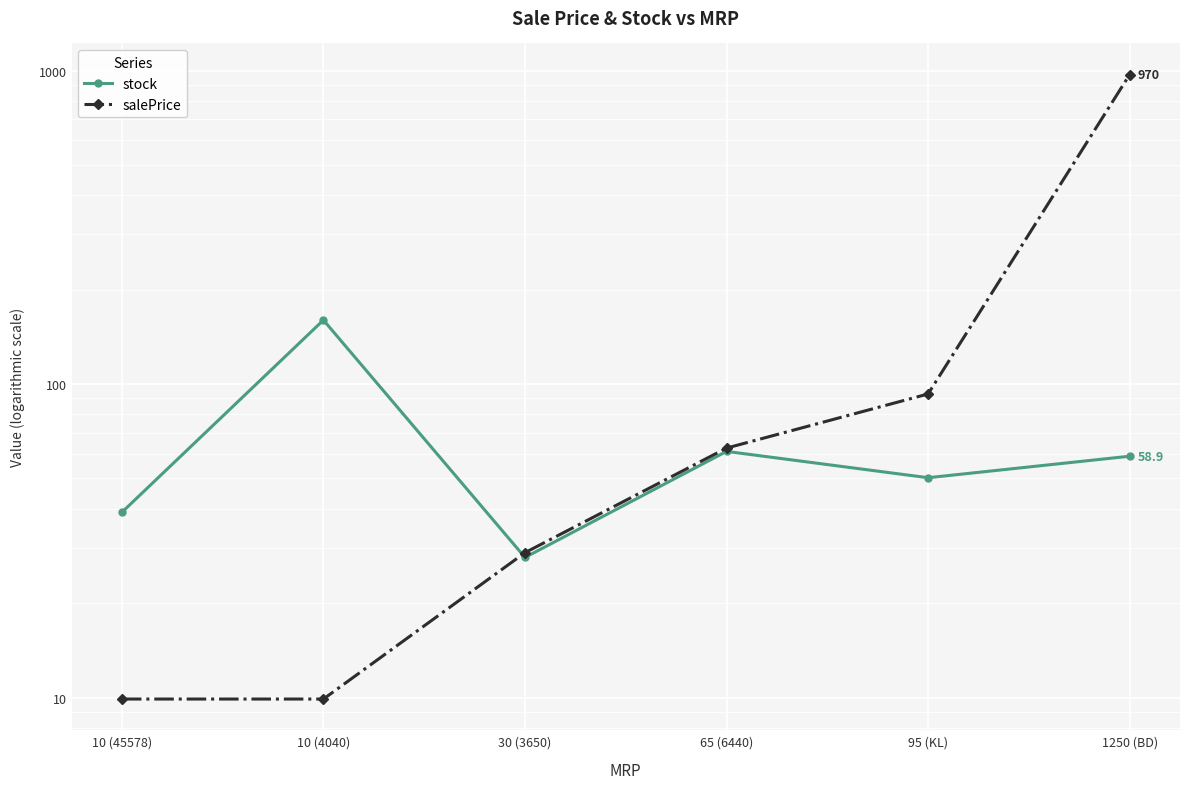

Is this an area chart (filled region under the line)?

No